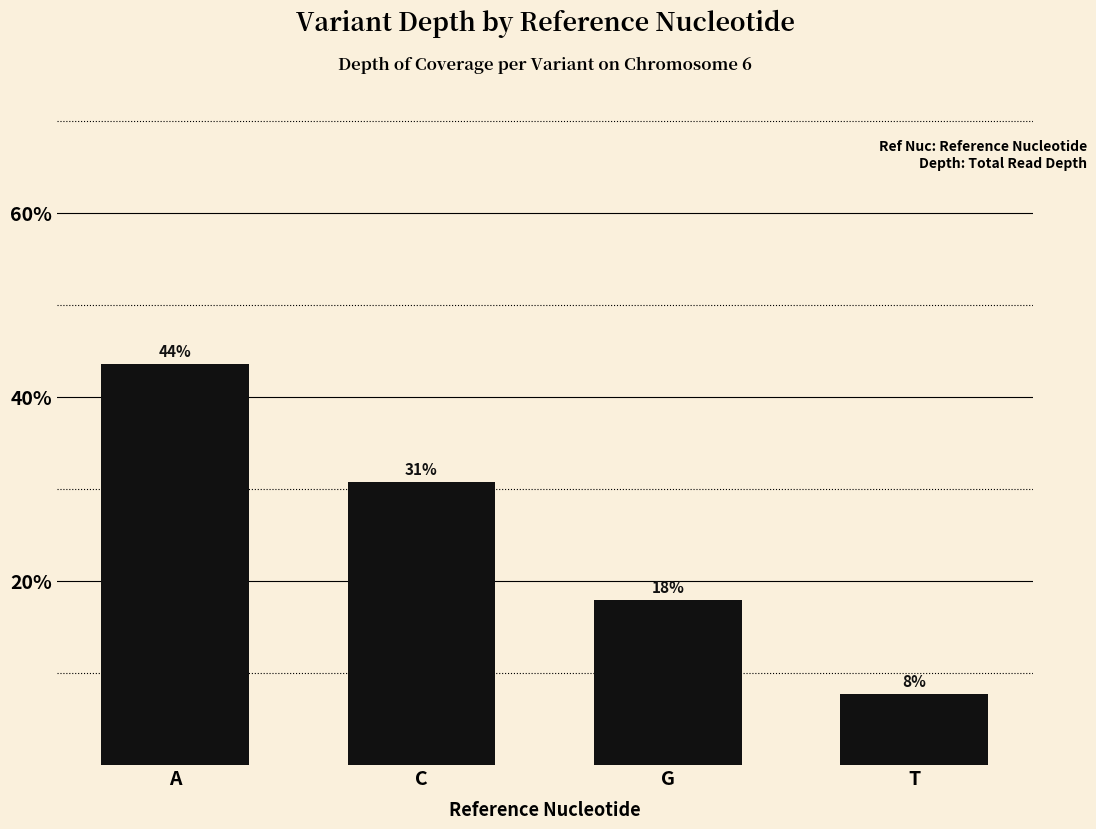

List the labels in order of value, smallest first.

T, G, C, A